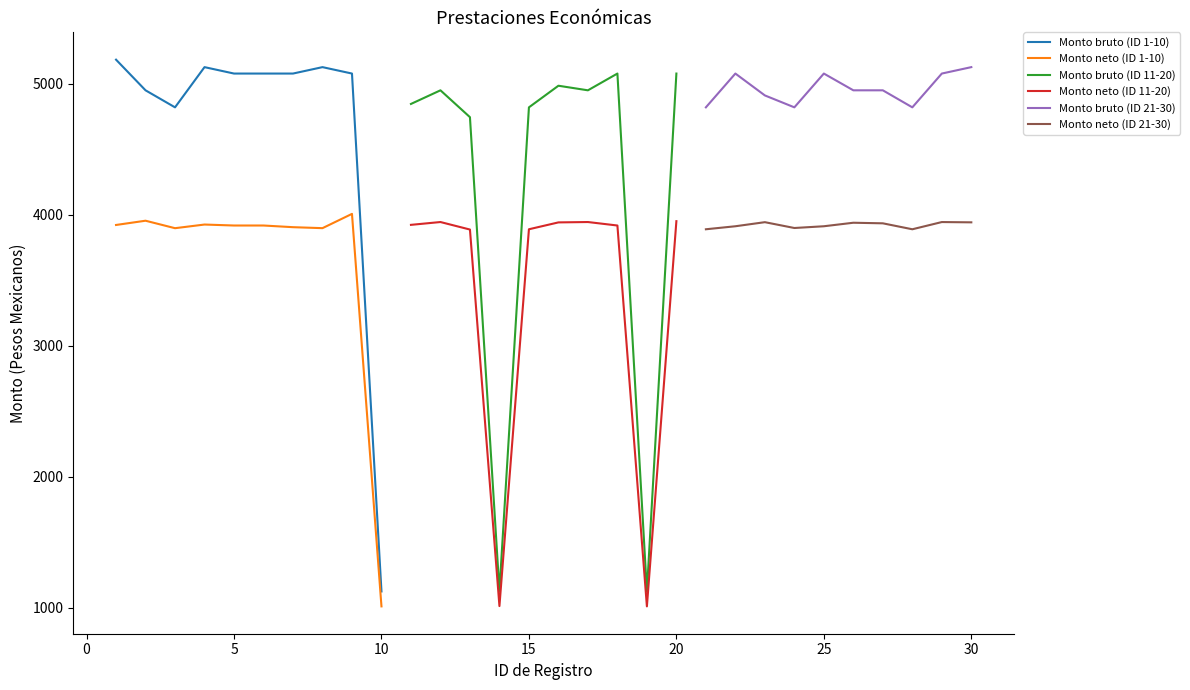

What is the maximum value for Monto bruto (ID 1-10)?

5183.0